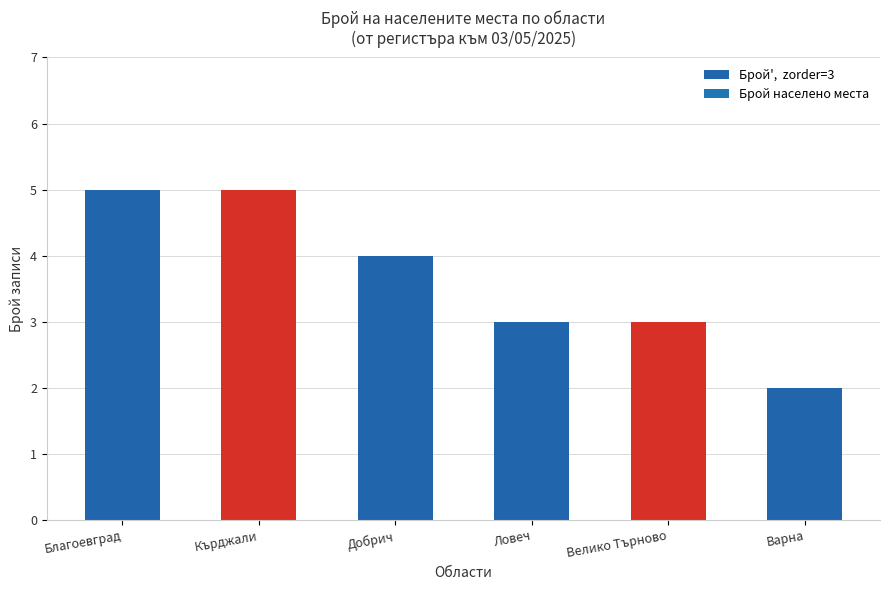

Reading left to right, extract all data points from this chart.

5	5	4	3	3	2